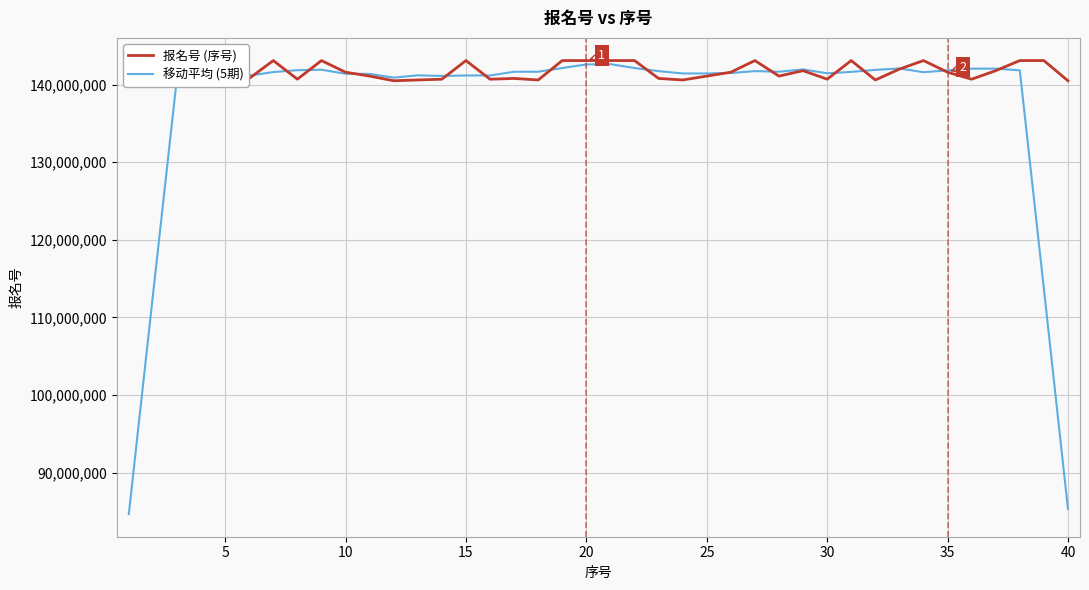

List the series in order of their peak value, highest first.

报名号 (序号), 移动平均 (5期)